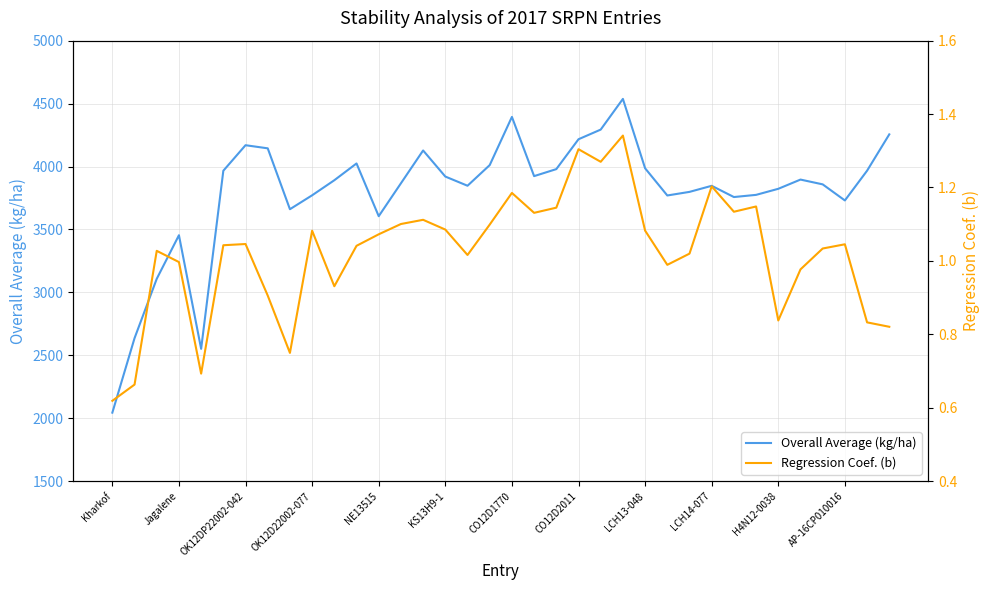

The value of Overall Average (kg/ha) at H4N12-0038 is 3823.0. True or false?

True